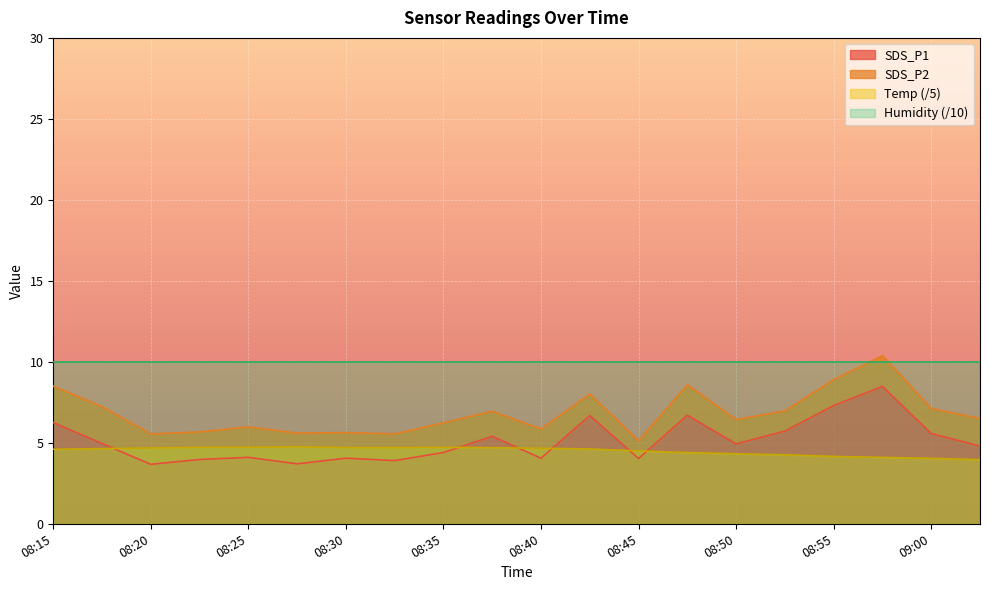

How many data points does each series have?

20